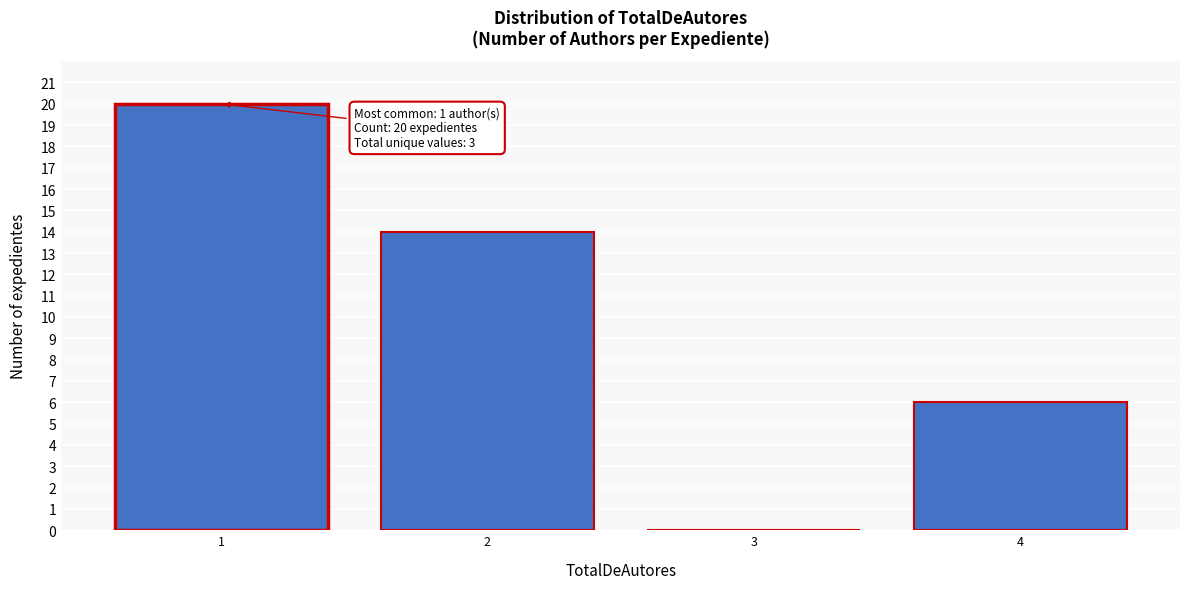

Reading right to left, transcribe all the data shown in this chart.

4=6	3=0	2=14	1=20